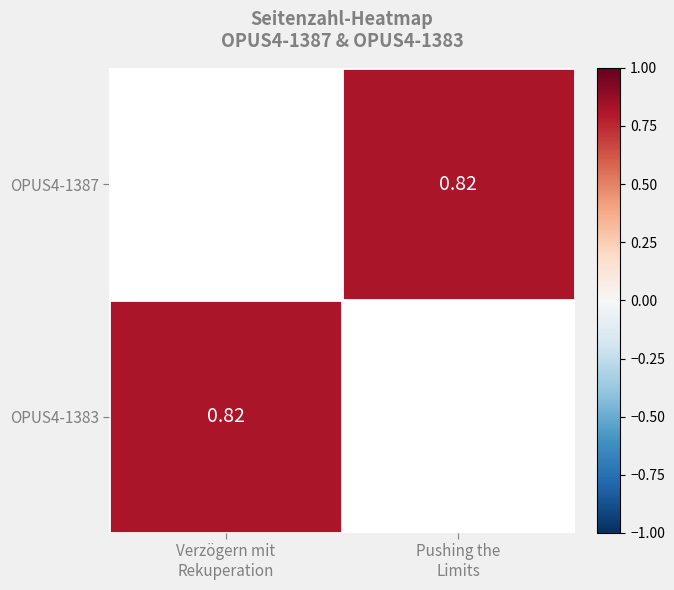

The value of OPUS4-1383 at Verzögern mit Rekuperation is 0.8. True or false?

True